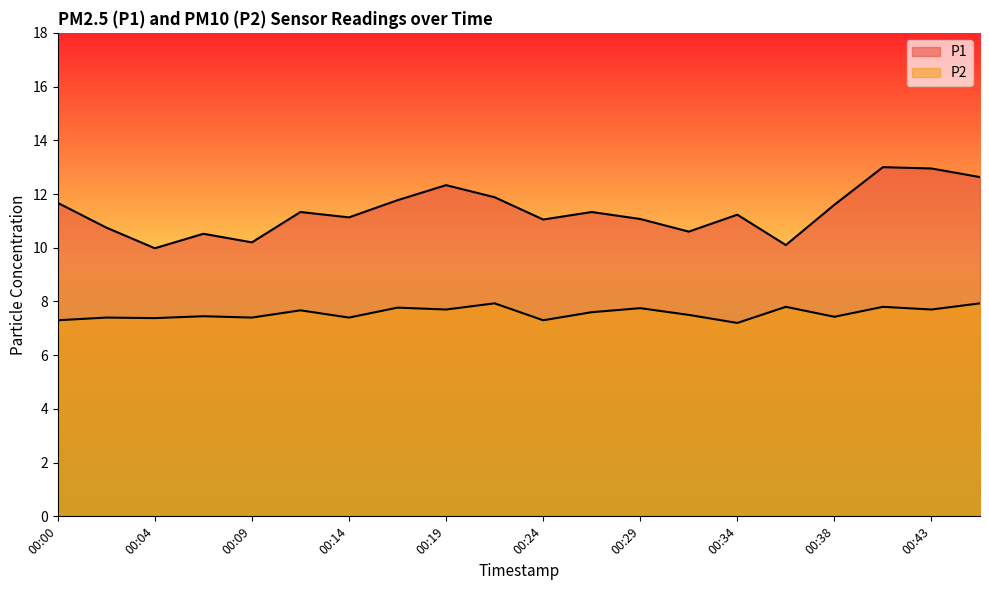

What are all the series names shown in the legend?

P1, P2